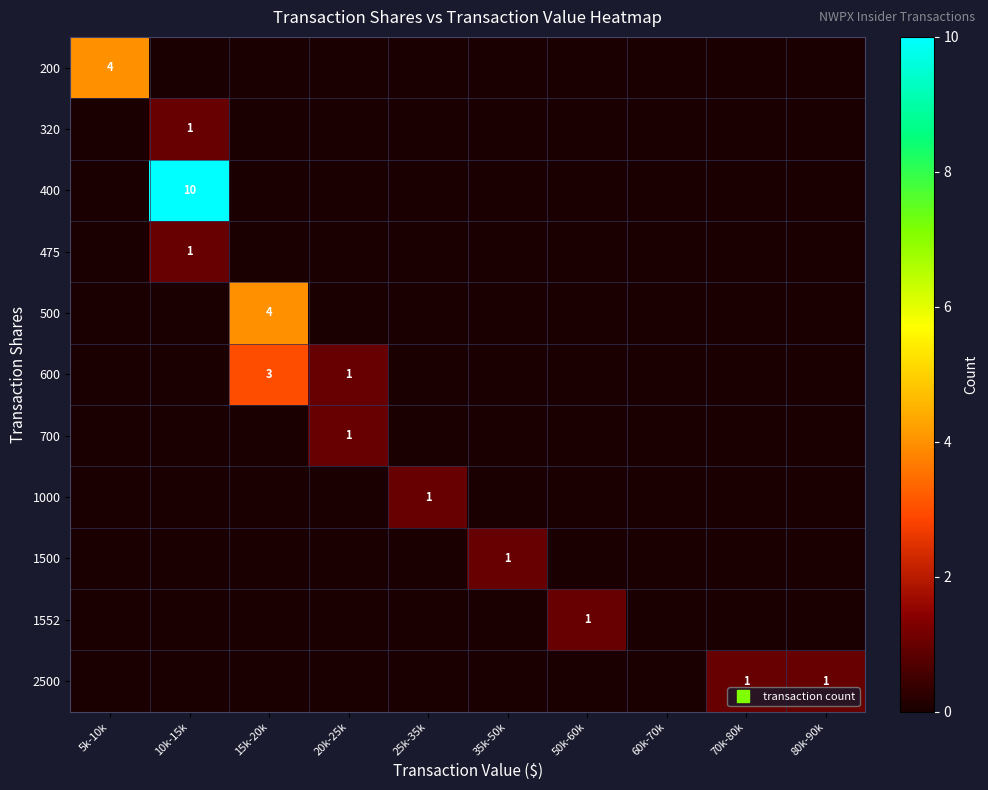

Where is 1552 nearest to the value 0?

5k-10k